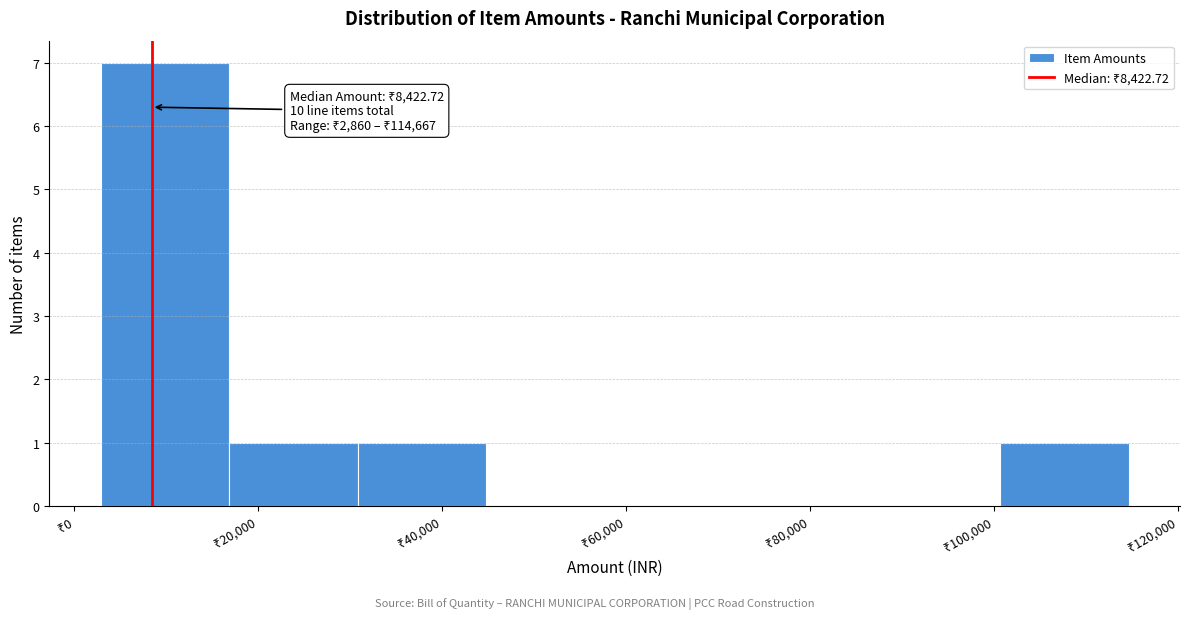

Over which range of the x-axis is the bar tallest?

2000 to 16000